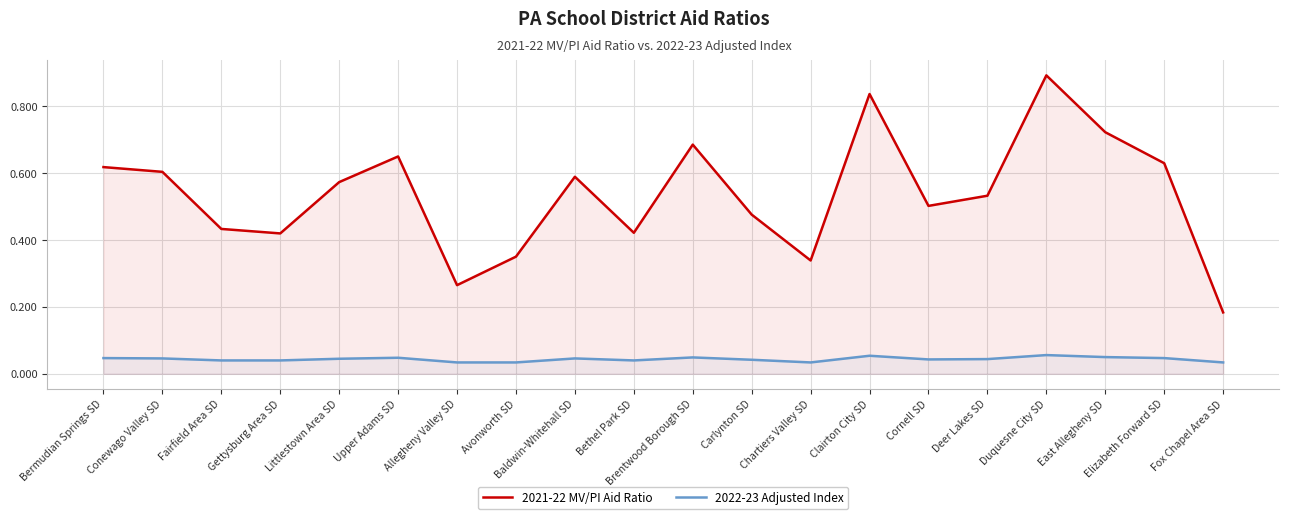

What is the label of the 20th point from the right?

Bermudian Springs SD